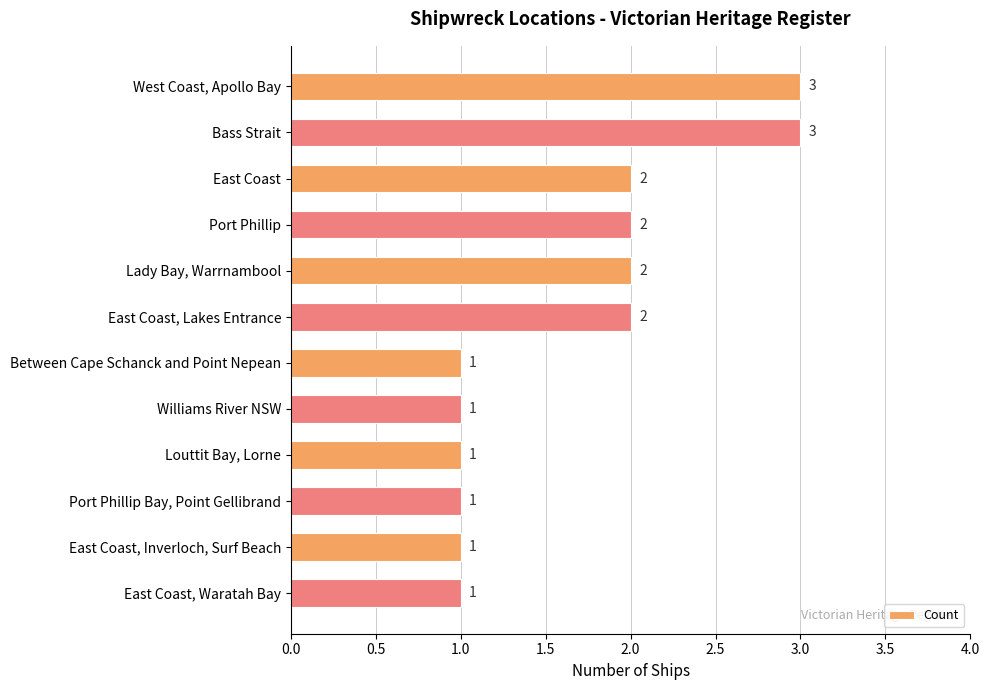

How many series are shown in this chart?

1